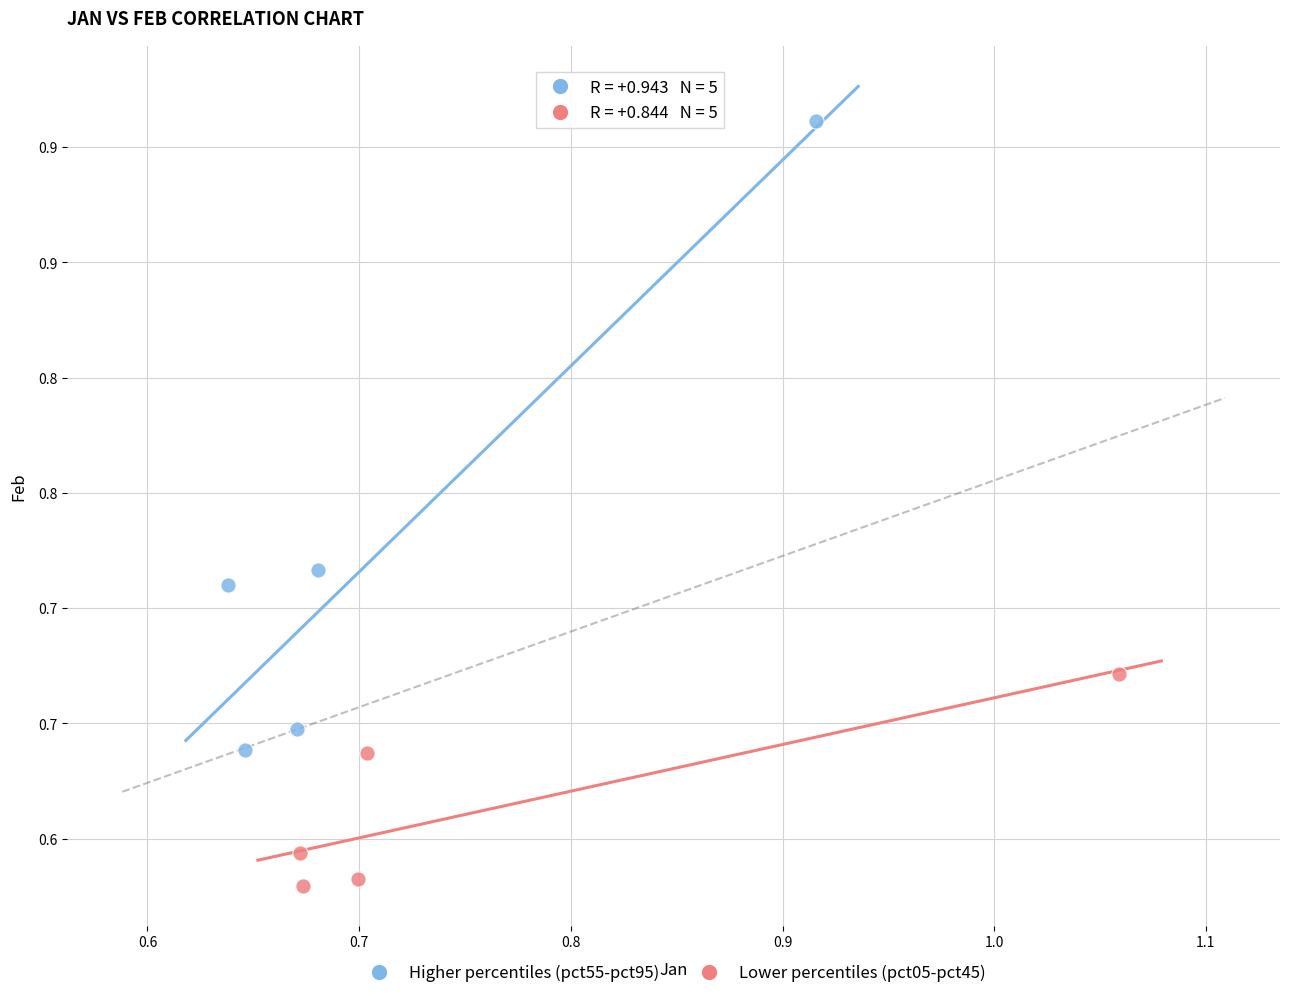

What are all the series names shown in the legend?

Higher percentiles (pct55-pct95), Lower percentiles (pct05-pct45)